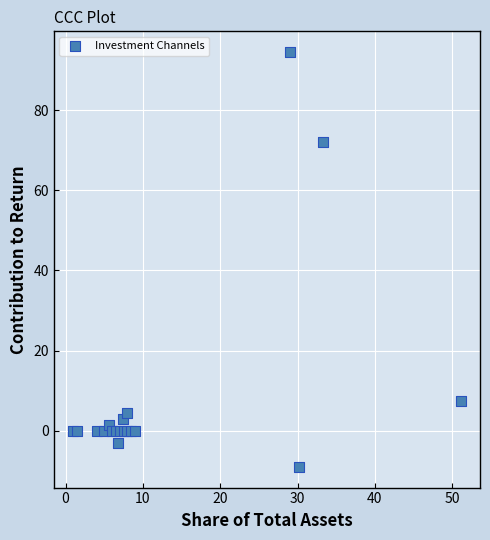

What Y value in the scatter plot is closest to 42?

72.0